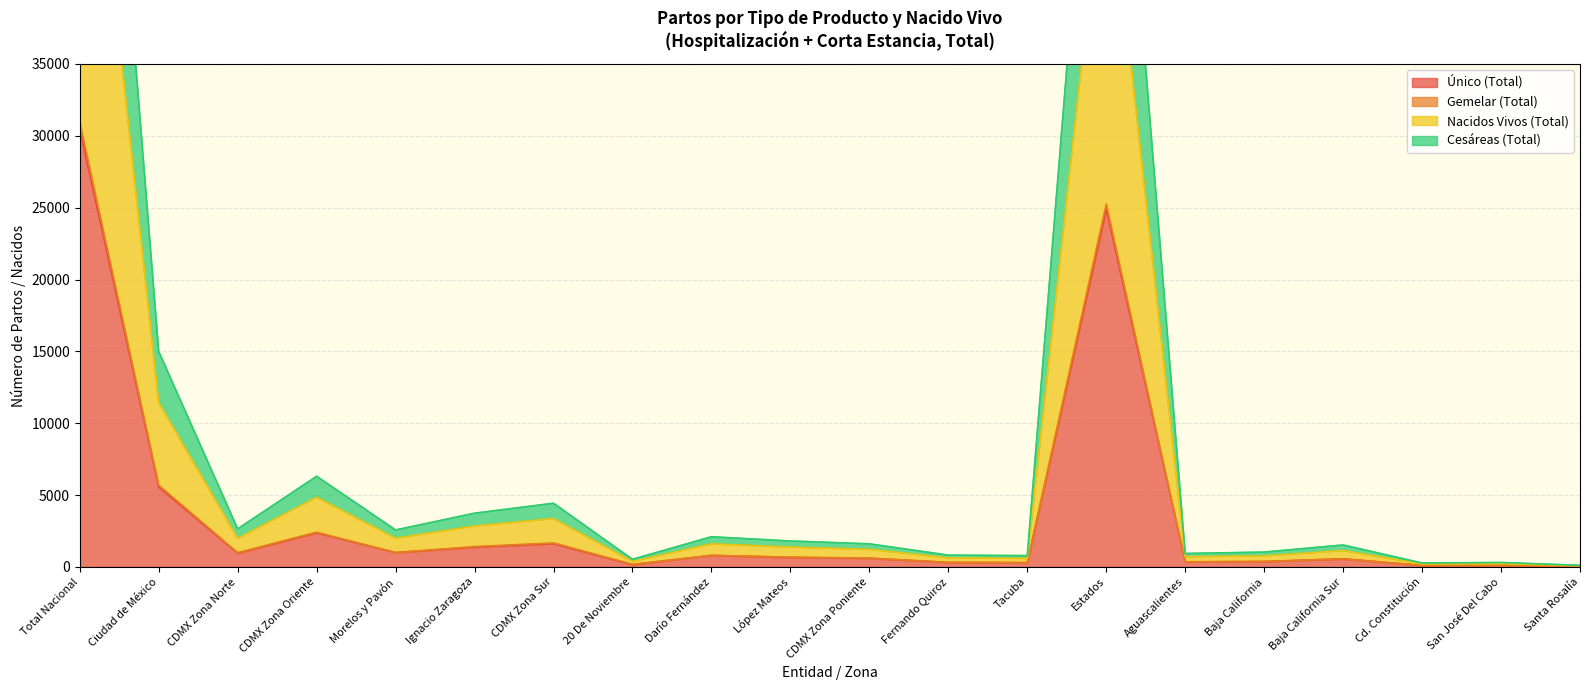

At which label does Gemelar (Total) reach its minimum?

Santa Rosalía